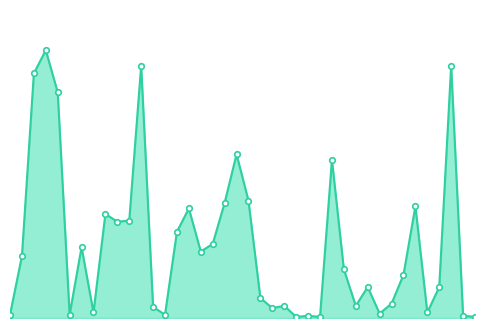

Does the chart have visible grid lines?

No